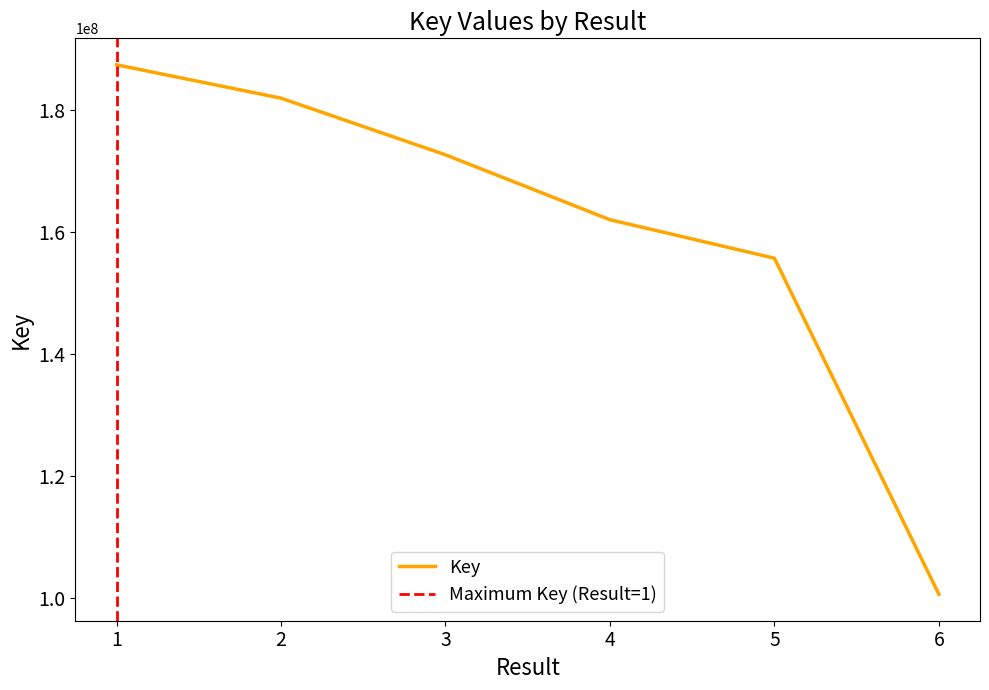

Approximately how many times larger is the value at 3 compared to 5?

1.1